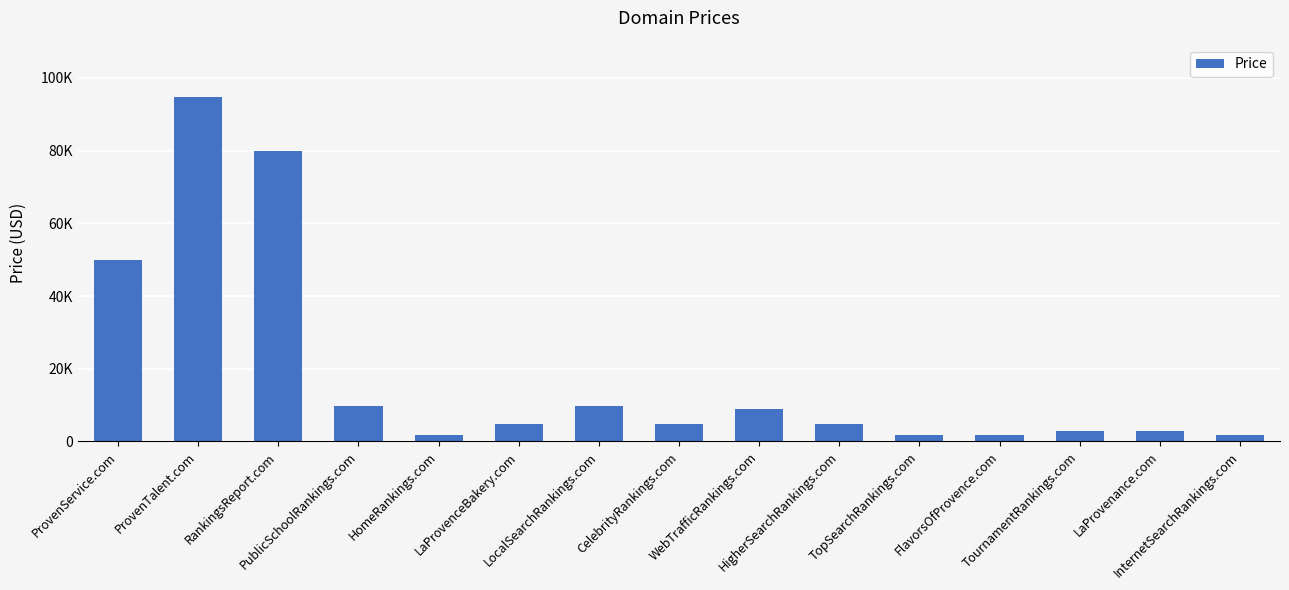

Reading right to left, list all the values displayed in this chart.

InternetSearchRankings.com=1888	LaProvenance.com=2888	TournamentRankings.com=2888	FlavorsOfProvence.com=1888	TopSearchRankings.com=1888	HigherSearchRankings.com=4888	WebTrafficRankings.com=8888	CelebrityRankings.com=4888	LocalSearchRankings.com=9888	LaProvenceBakery.com=4888	HomeRankings.com=1888	PublicSchoolRankings.com=9888	RankingsReport.com=79888	ProvenTalent.com=94888	ProvenService.com=49888